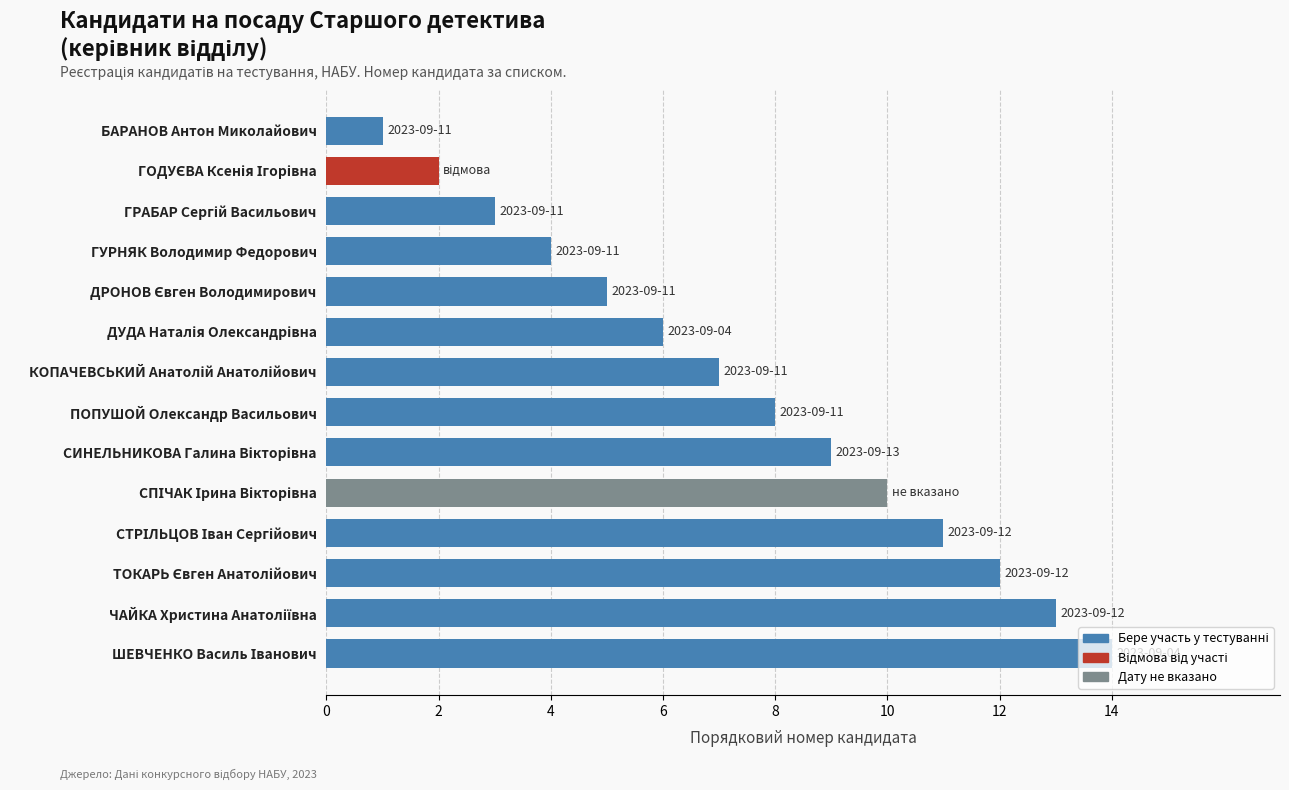

The value at БАРАНОВ Антон Миколайович is 1. True or false?

True